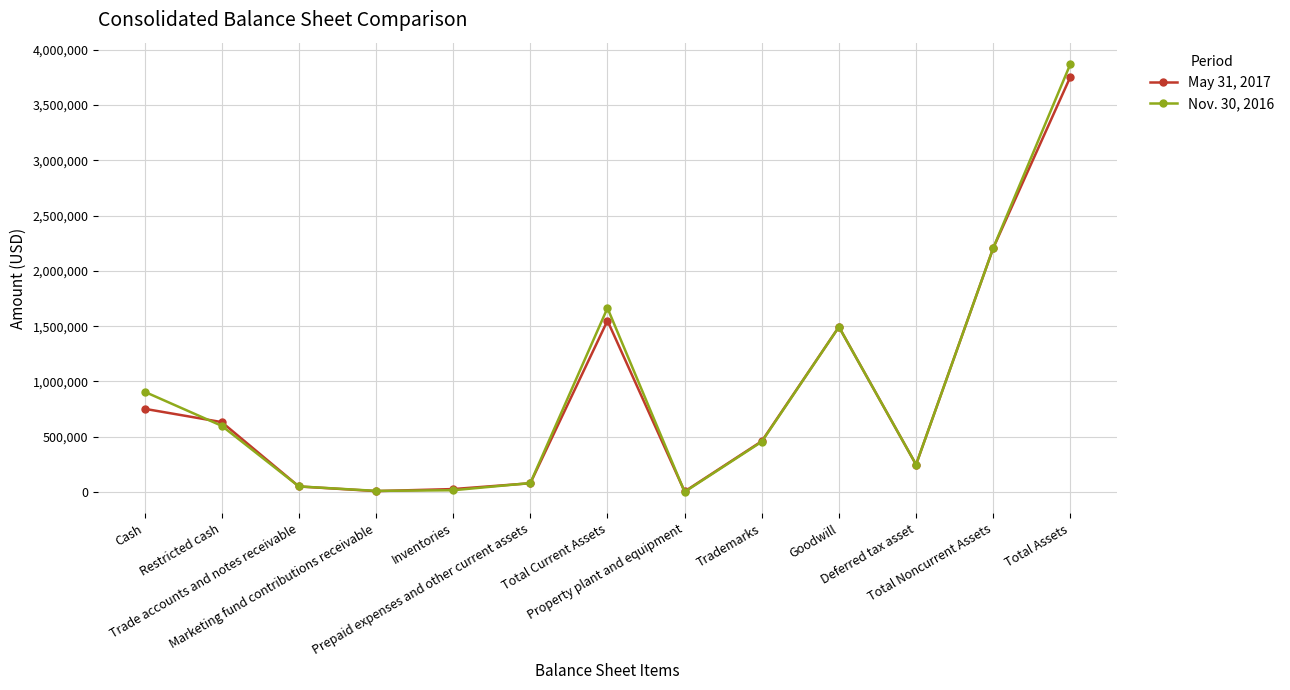

At how many categories does at least one series exceed 2395403?

1